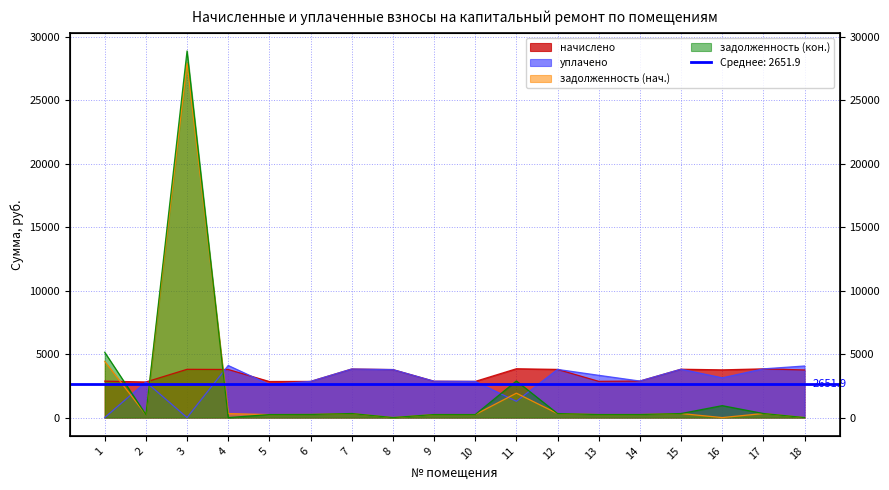

Is the value of задолженность (нач.) at 10 greater than the value of задолженность (кон.) at 18?

Yes